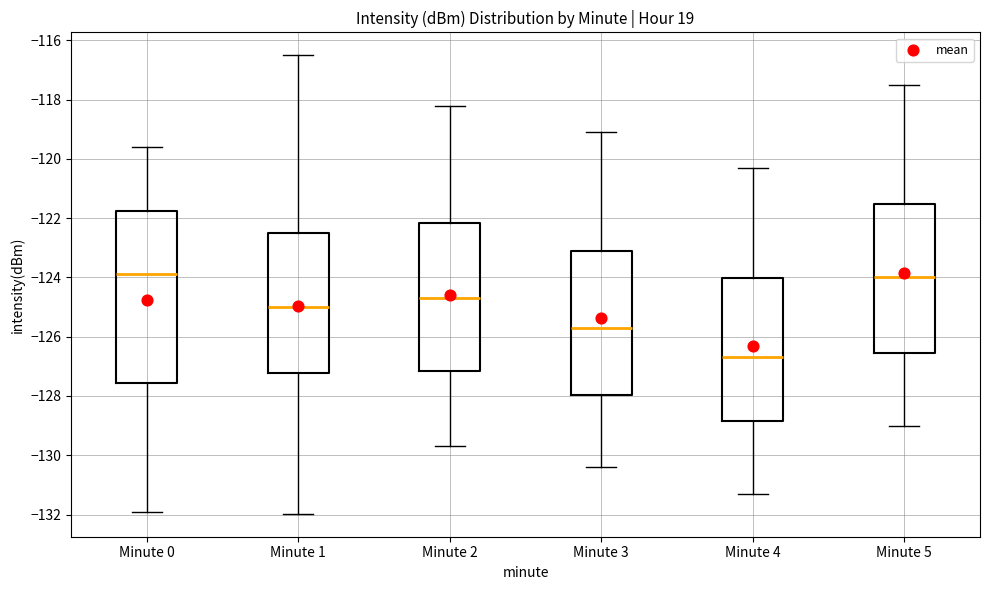

Reading left to right, read every box against the y-axis: the position of its median line, the range the box covers, and the ends of its whiskers. The values are not printed on the chart, so give them approximately, as read against the axis.

Minute 0: median -123.8, box -127.6 to -121.8, whiskers -132.0 to -119.6
Minute 1: median -125.0, box -127.2 to -122.4, whiskers -132.0 to -116.6
Minute 2: median -124.6, box -127.2 to -122.2, whiskers -129.6 to -118.2
Minute 3: median -125.6, box -128.0 to -123.2, whiskers -130.4 to -119.0
Minute 4: median -126.6, box -128.8 to -124.0, whiskers -131.2 to -120.2
Minute 5: median -124.0, box -126.6 to -121.6, whiskers -129.0 to -117.4